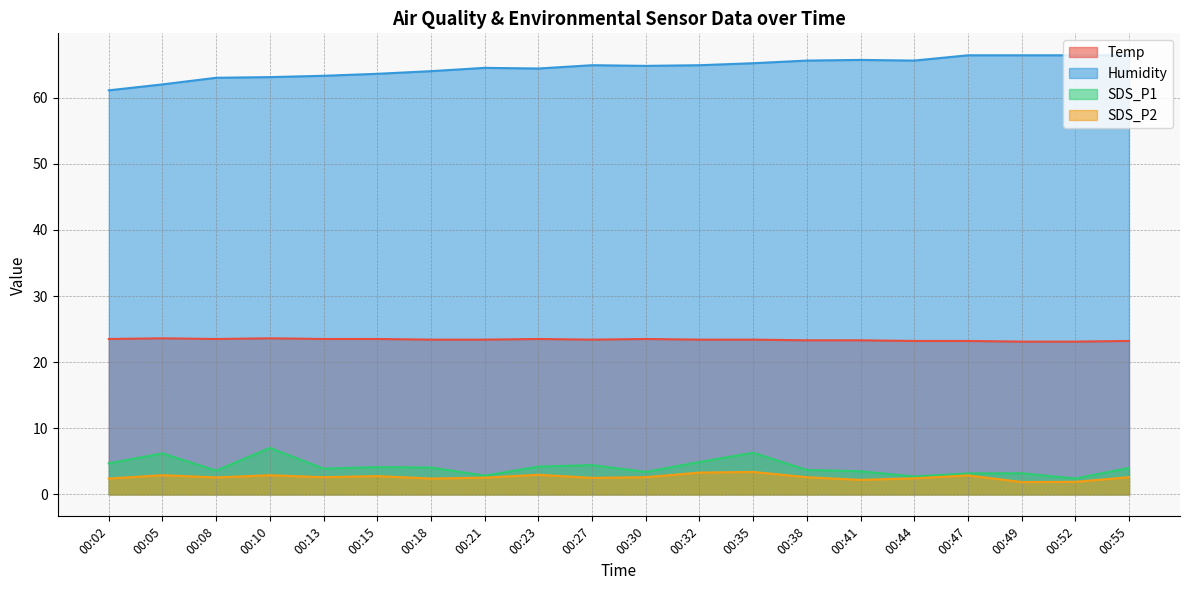

Between 00:27 and 00:47, which series saw the biggest shift?

Humidity